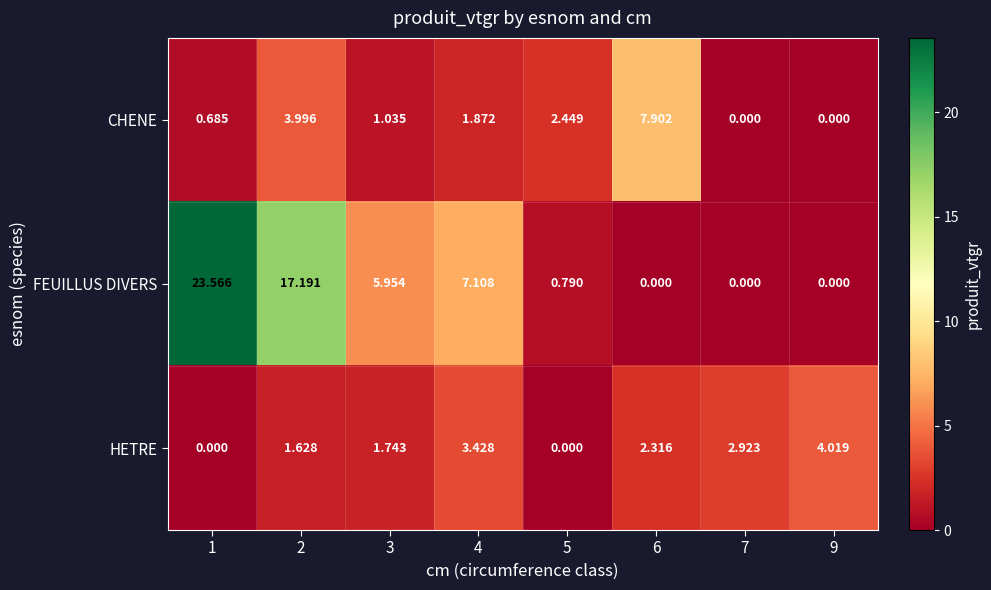

Is the value of HETRE at 2 greater than the value of CHENE at 2?

No